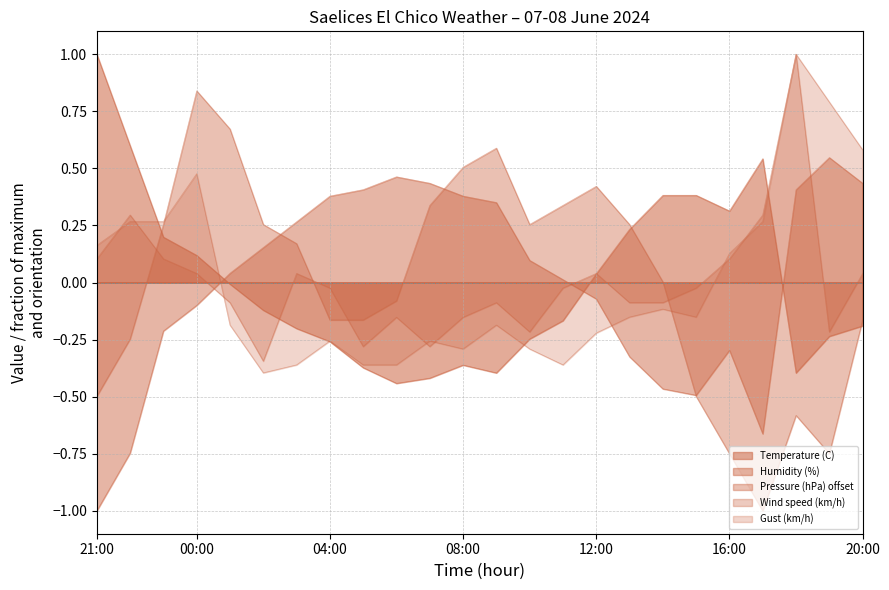

Between 17:00 and 20:00, which series saw the biggest shift?

Humidity (%)